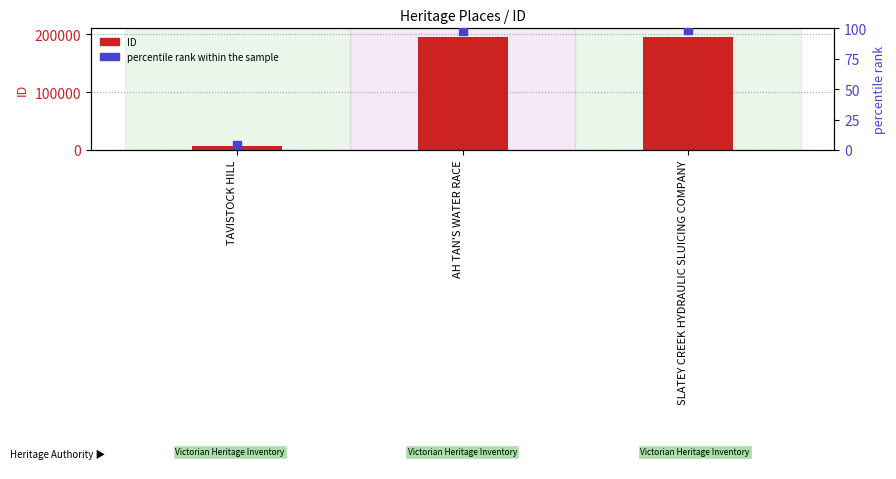

Which series contains the highest Y value?

ID